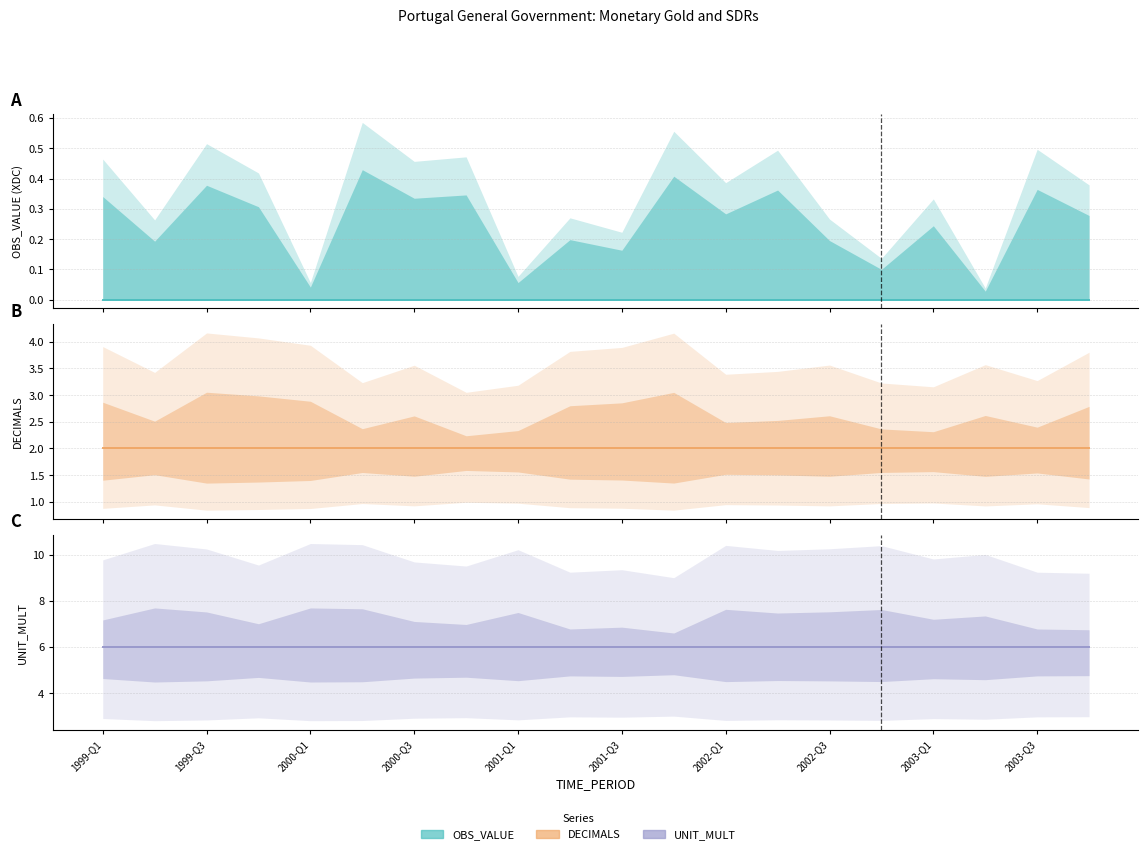

True or false: UNIT_MULT and DECIMALS intersect in this chart.

False